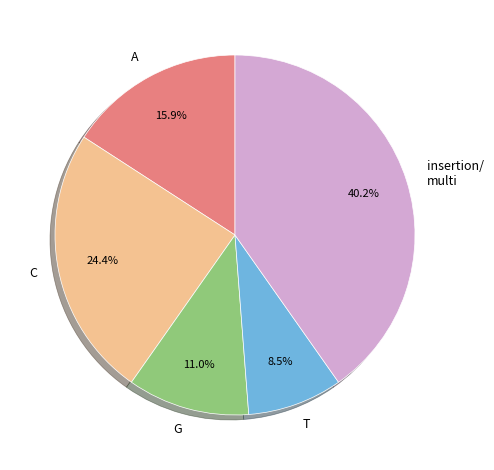

True or false: T accounts for 27% of the total.

False